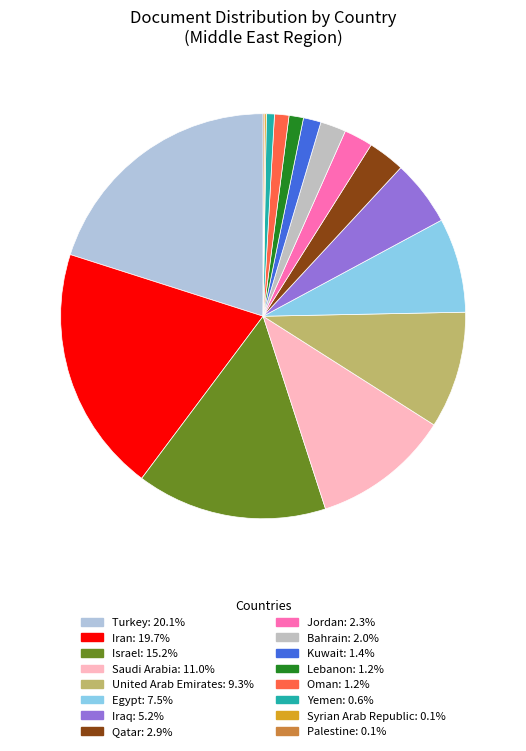

Which has a higher value, Yemen or Oman?

Oman